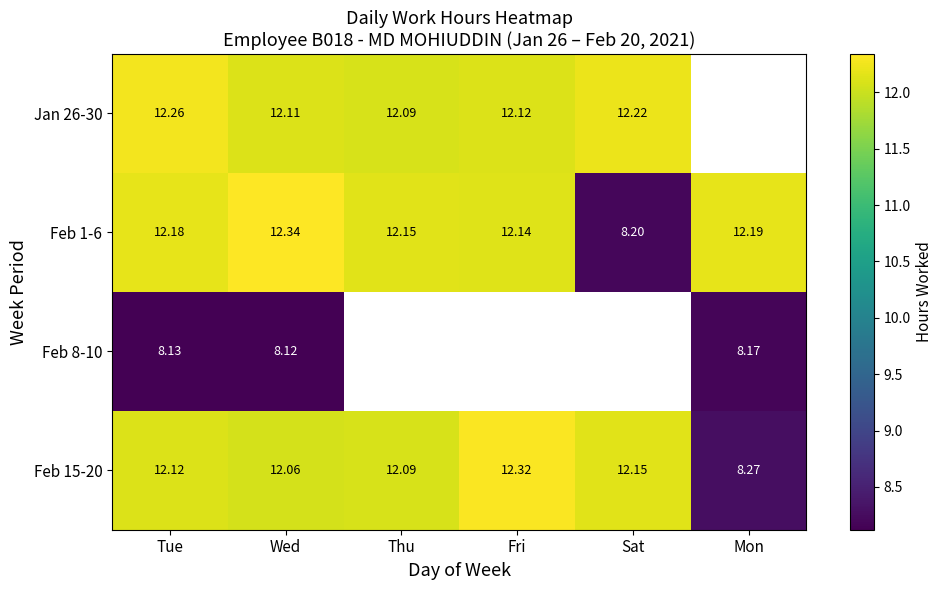

At which label does Feb 15-20 first exceed 12?

Tue